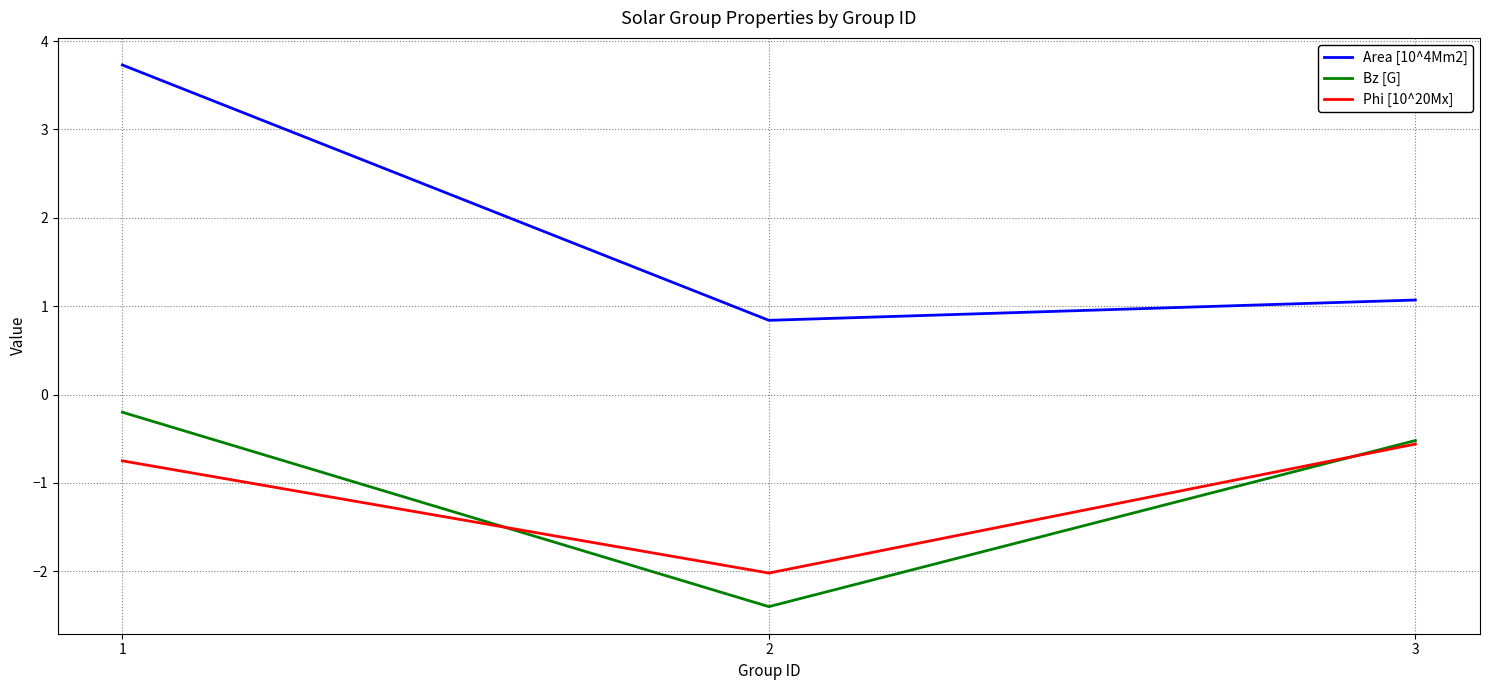

What is the total value across all series at 1?

2.8